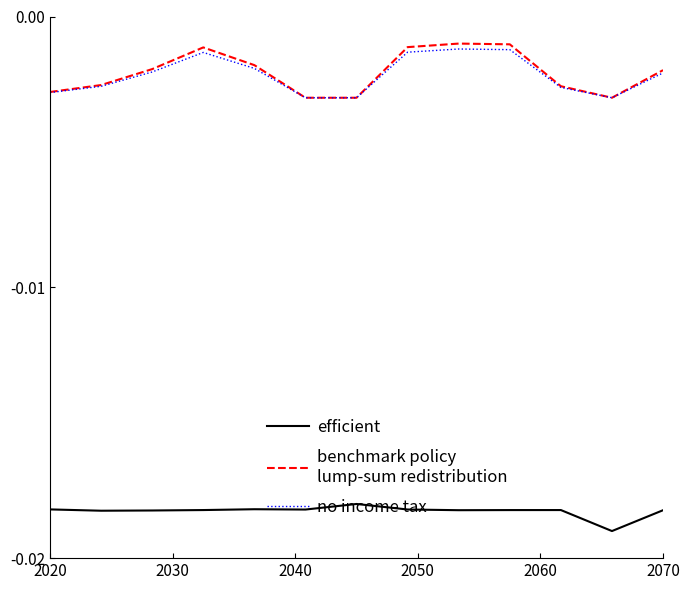

At which category is the sum across all series the highest?

8